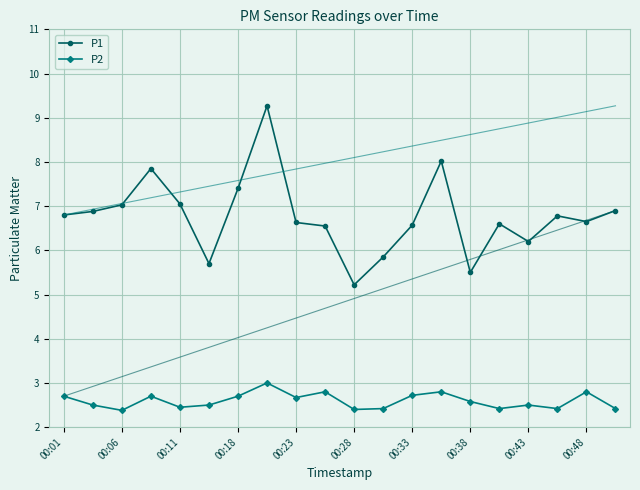

What is the minimum value for P1?

5.2